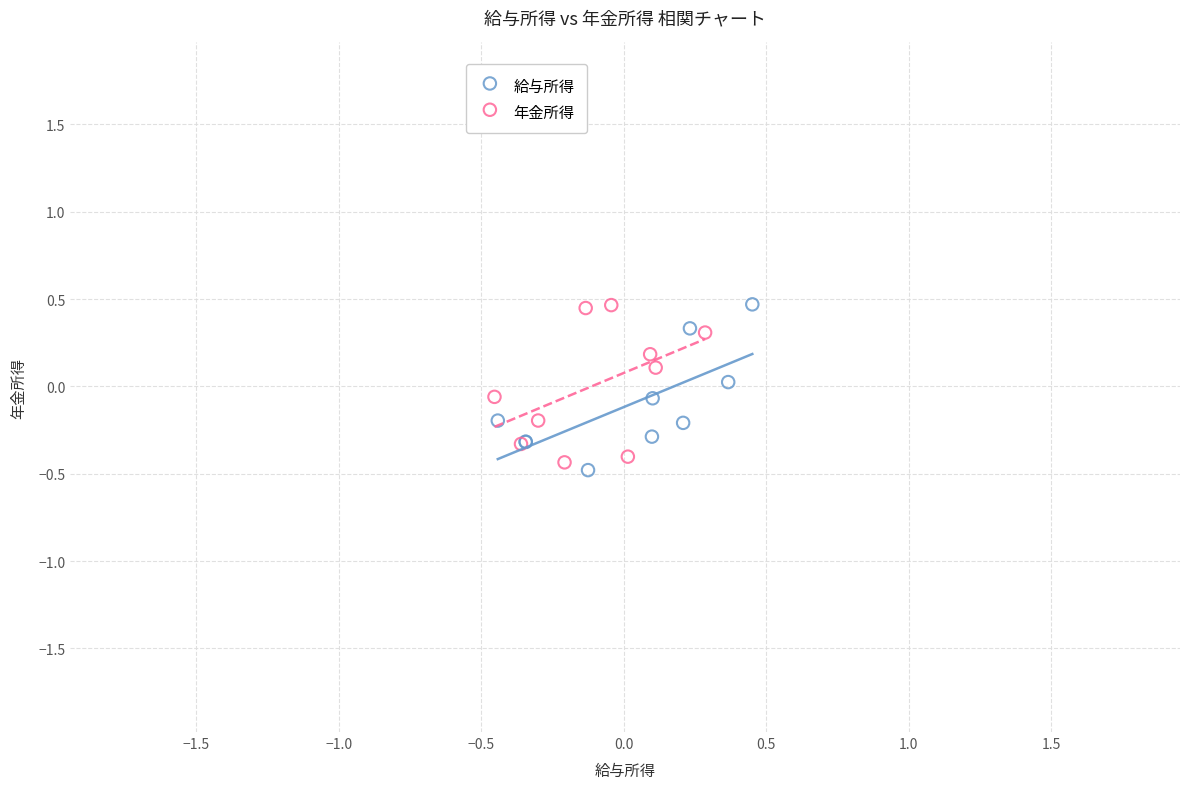

What are all the series names shown in the legend?

給与所得, 年金所得